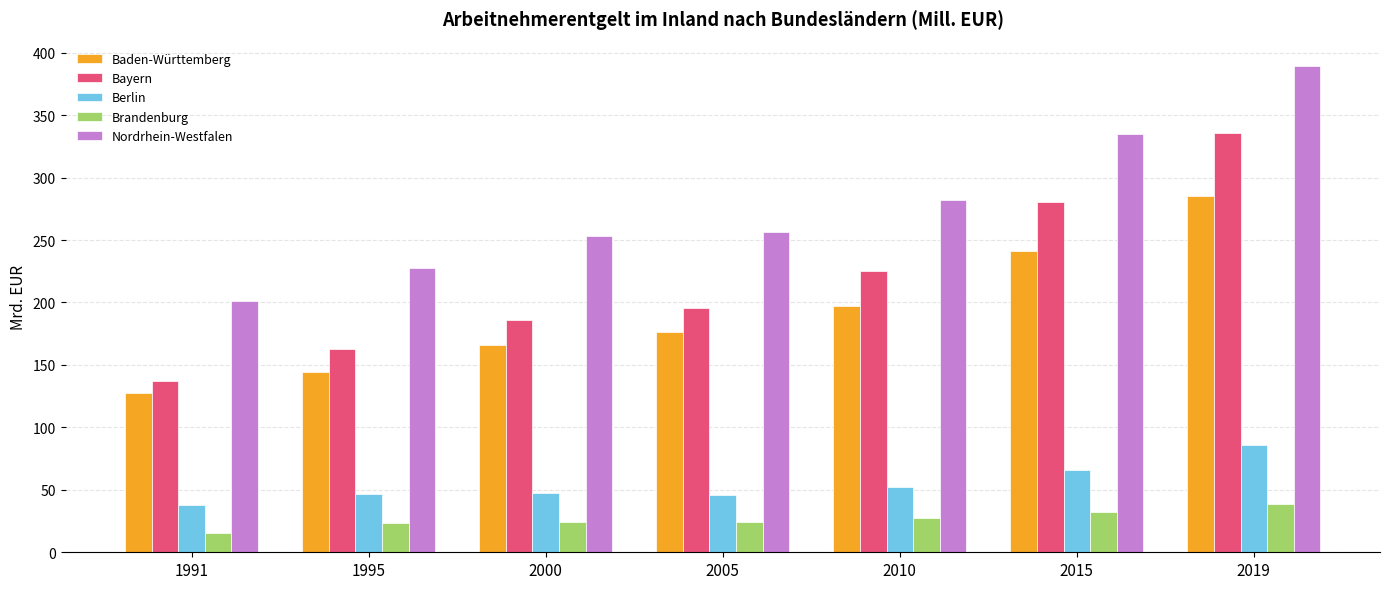

What are all the series names shown in the legend?

Baden-Württemberg, Bayern, Berlin, Brandenburg, Nordrhein-Westfalen